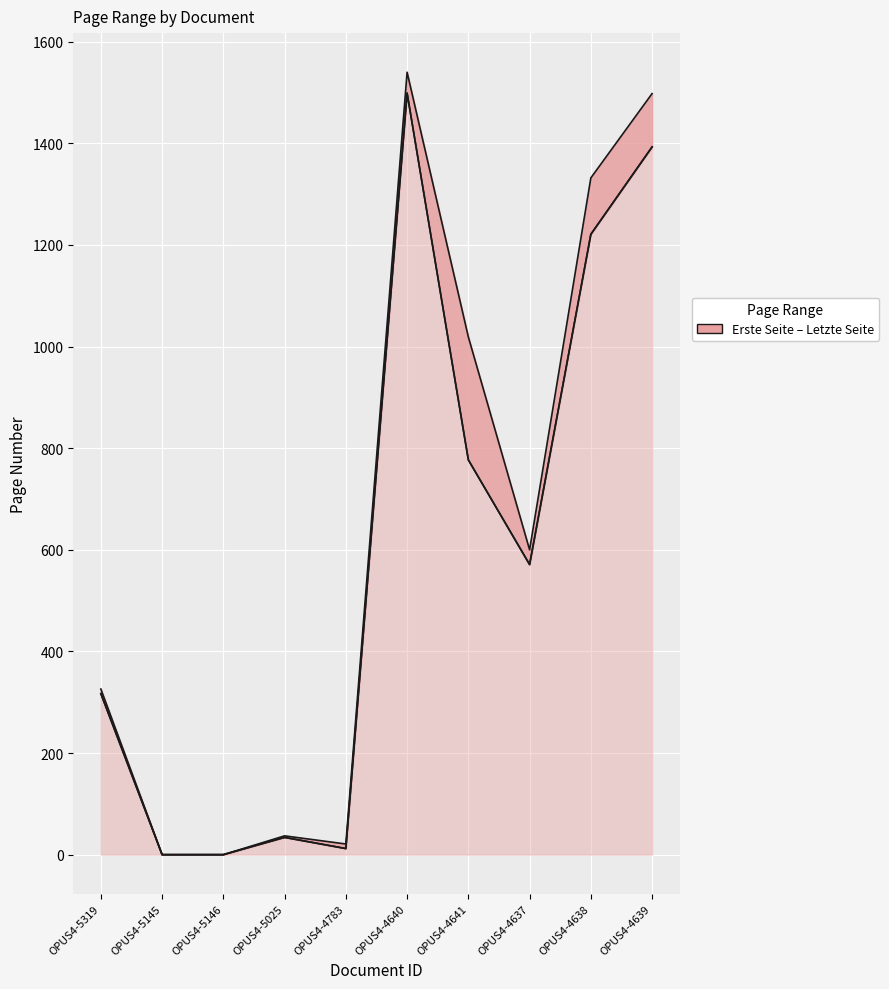

List the labels in order of value, largest first.

OPUS4-4640, OPUS4-4639, OPUS4-4638, OPUS4-4641, OPUS4-4637, OPUS4-5319, OPUS4-5025, OPUS4-4783, OPUS4-5145, OPUS4-5146